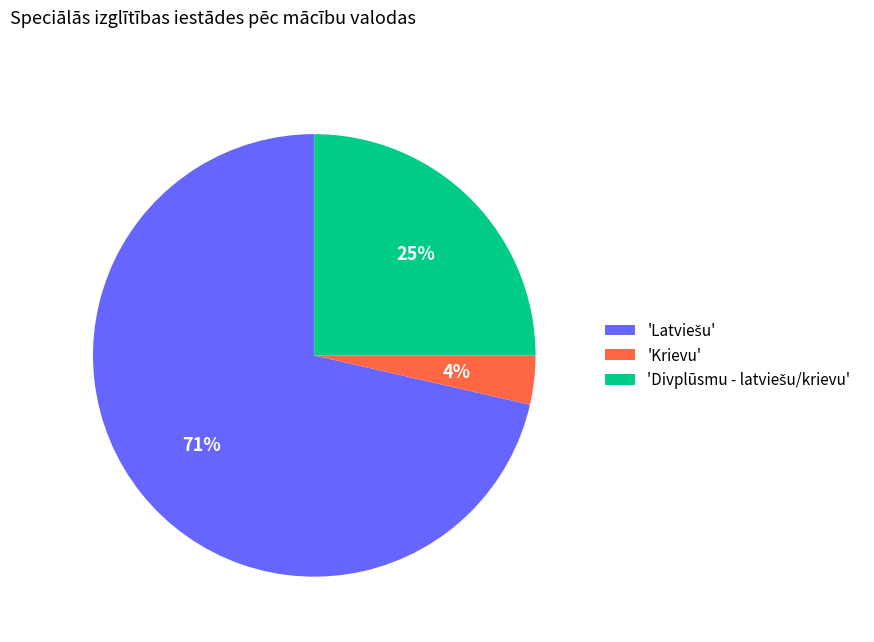

Is there a majority slice in this chart?

Yes